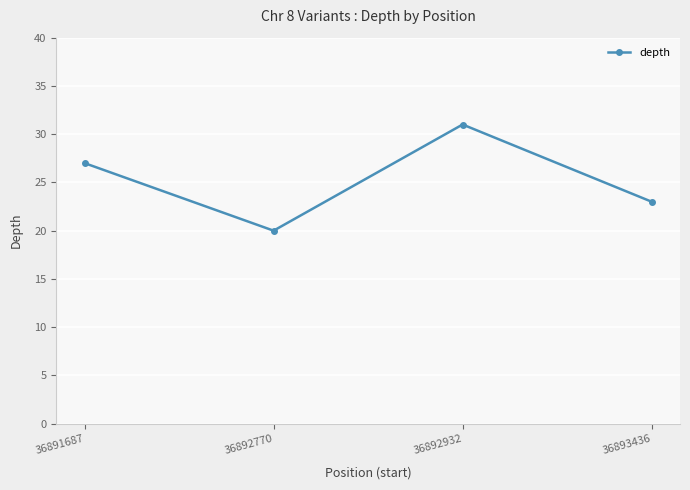

What is the smallest value displayed?

20